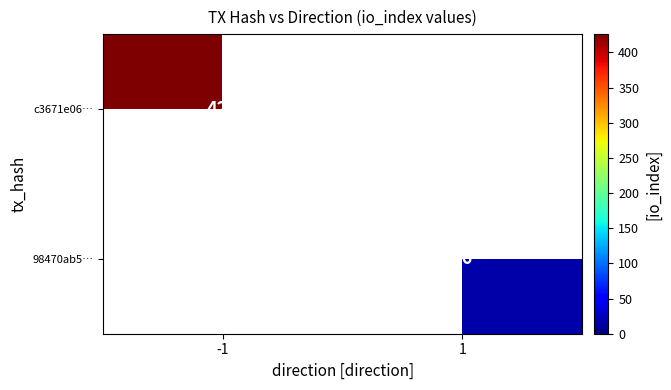

The c3671e06… series shows 663 at -1. True or false?

False